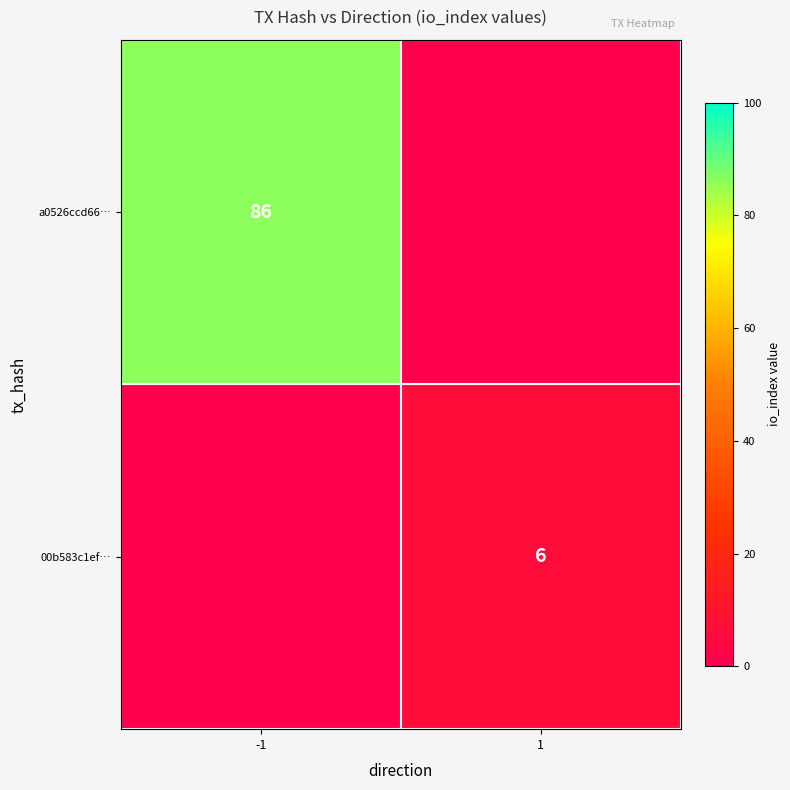

Is it true that 00b583c1ef… equals 6 at 1?

True